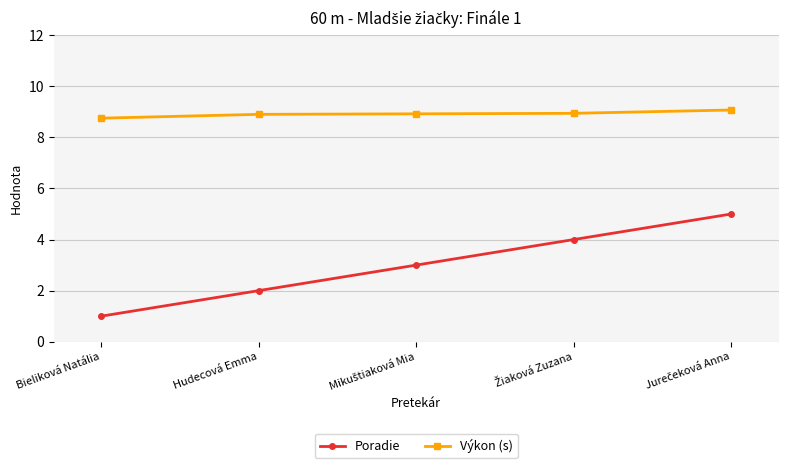

What are all the series names shown in the legend?

Poradie, Výkon (s)